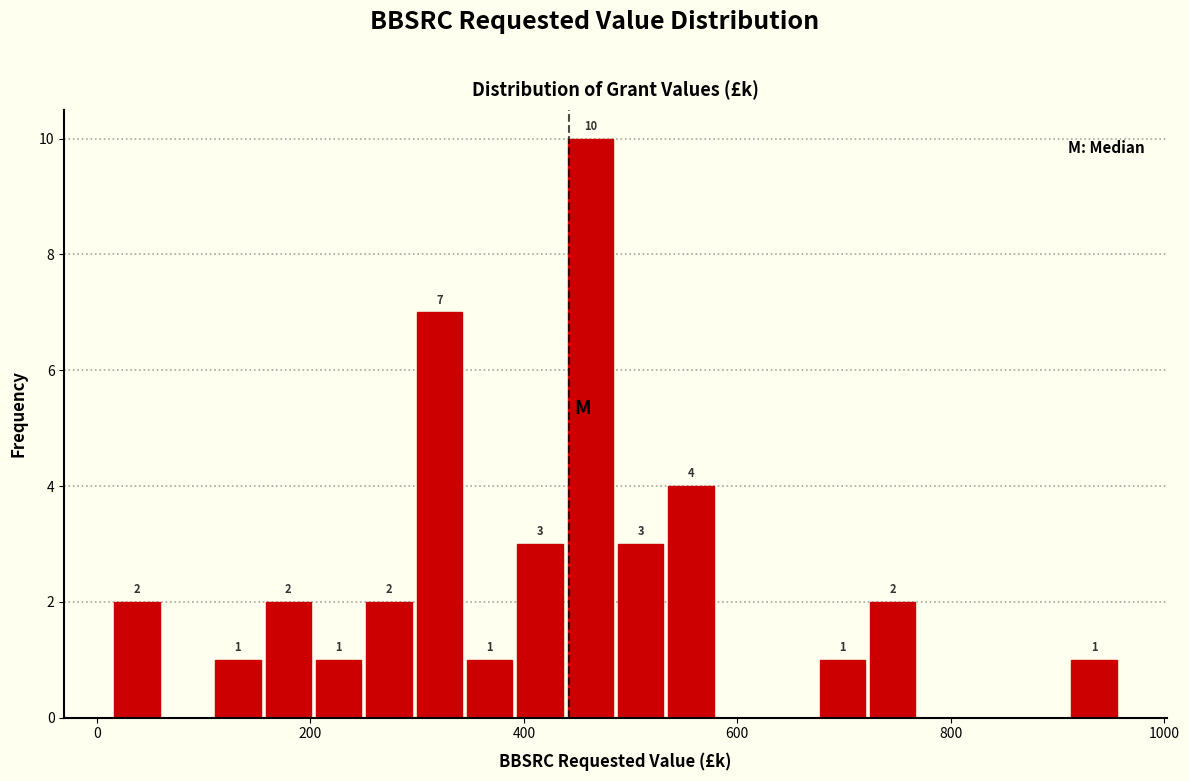

Read against the x-axis, roughly where is the centre of the tallest bar?

460